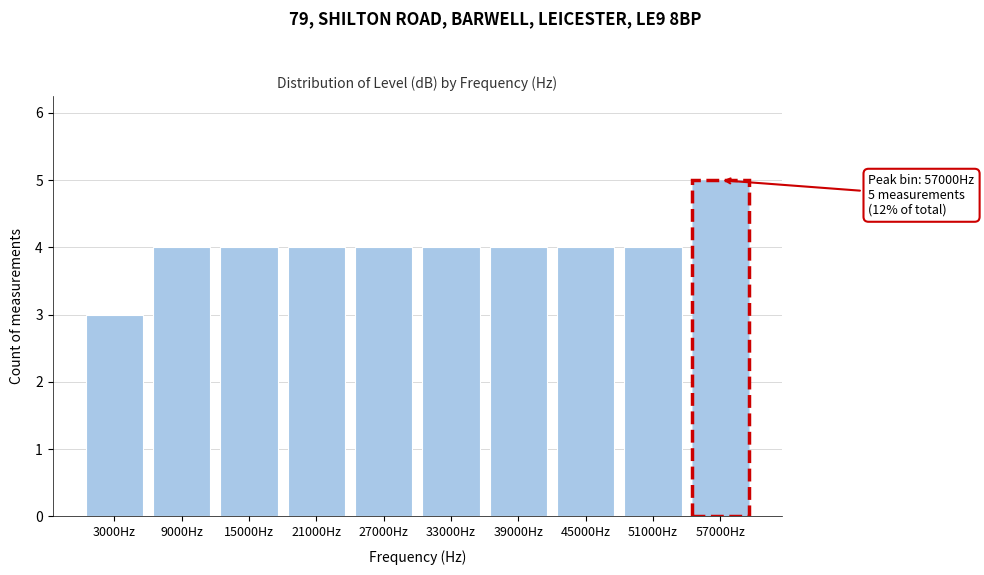

Reading left to right, extract all data points from this chart.

3	4	4	4	4	4	4	4	4	5